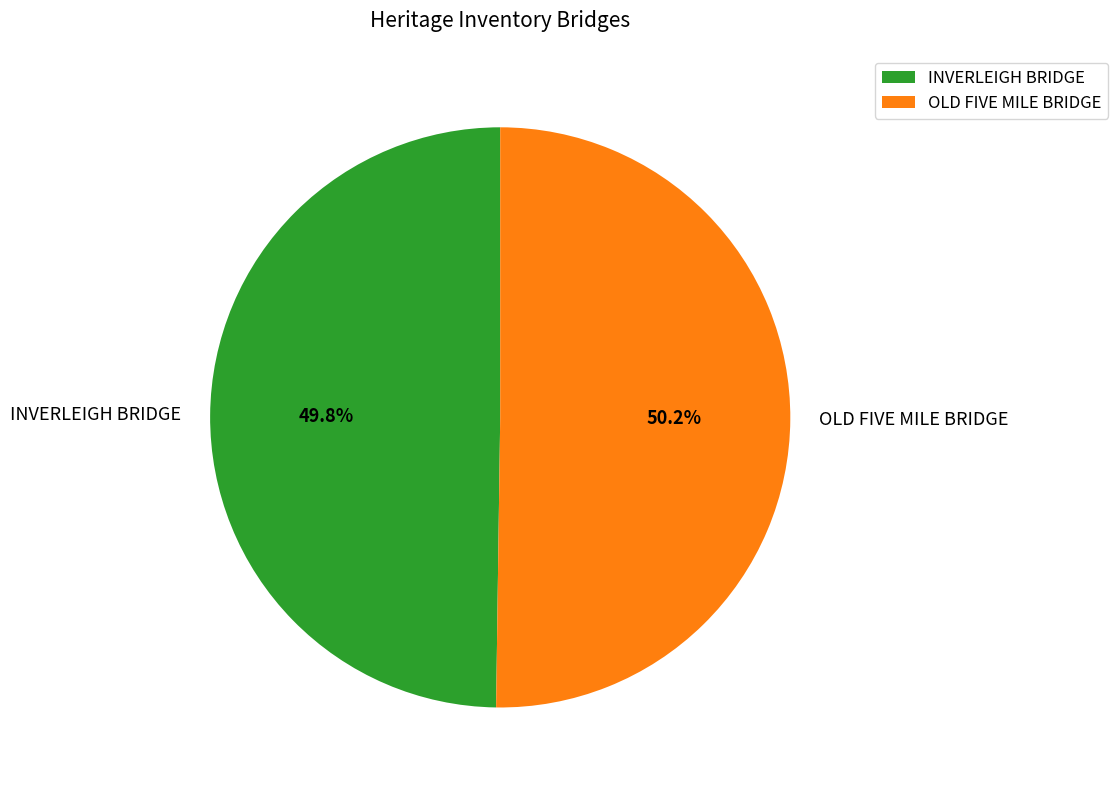

Count the number of slices in the pie.

2